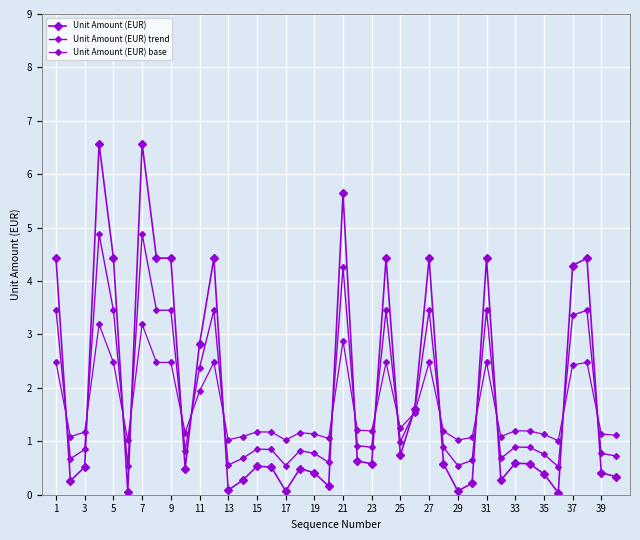

At how many categories does at least one series exceed 4?

13